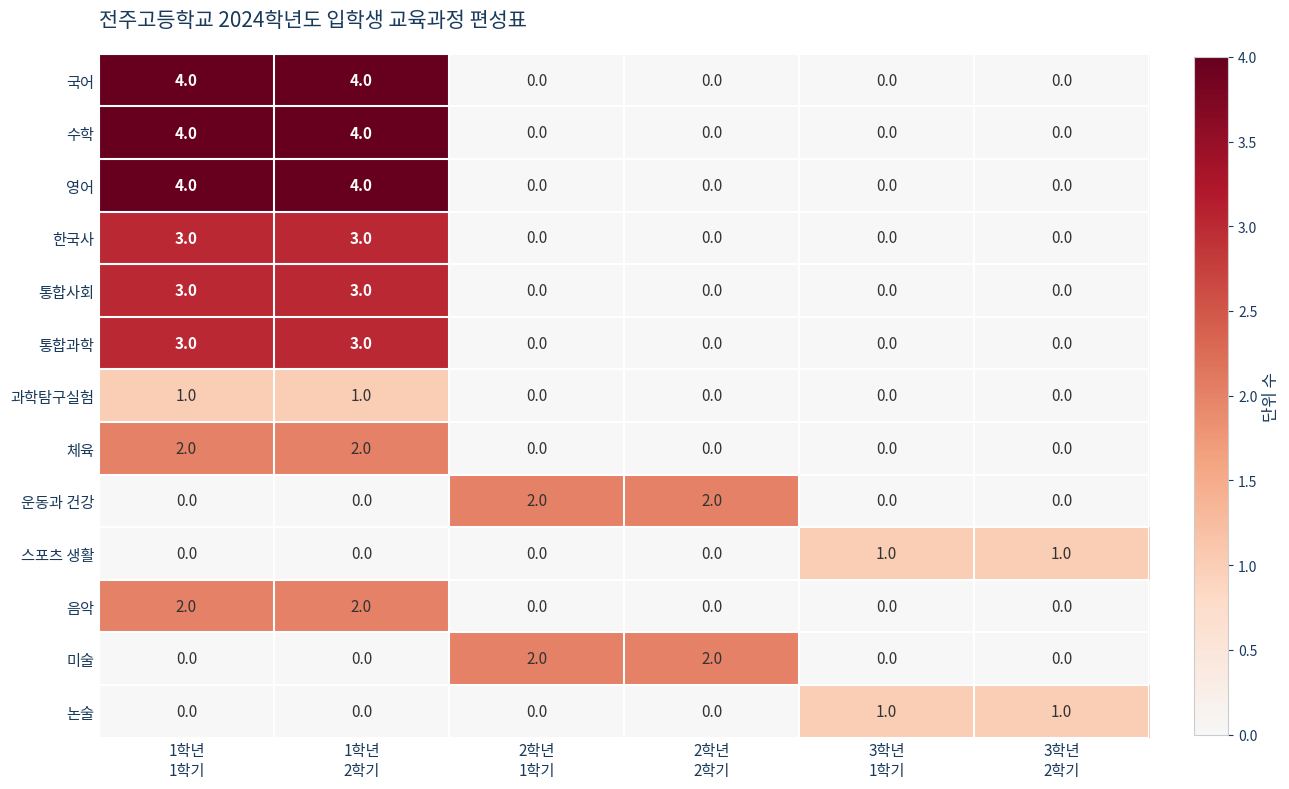

What is the sum of all 영어 values?

8